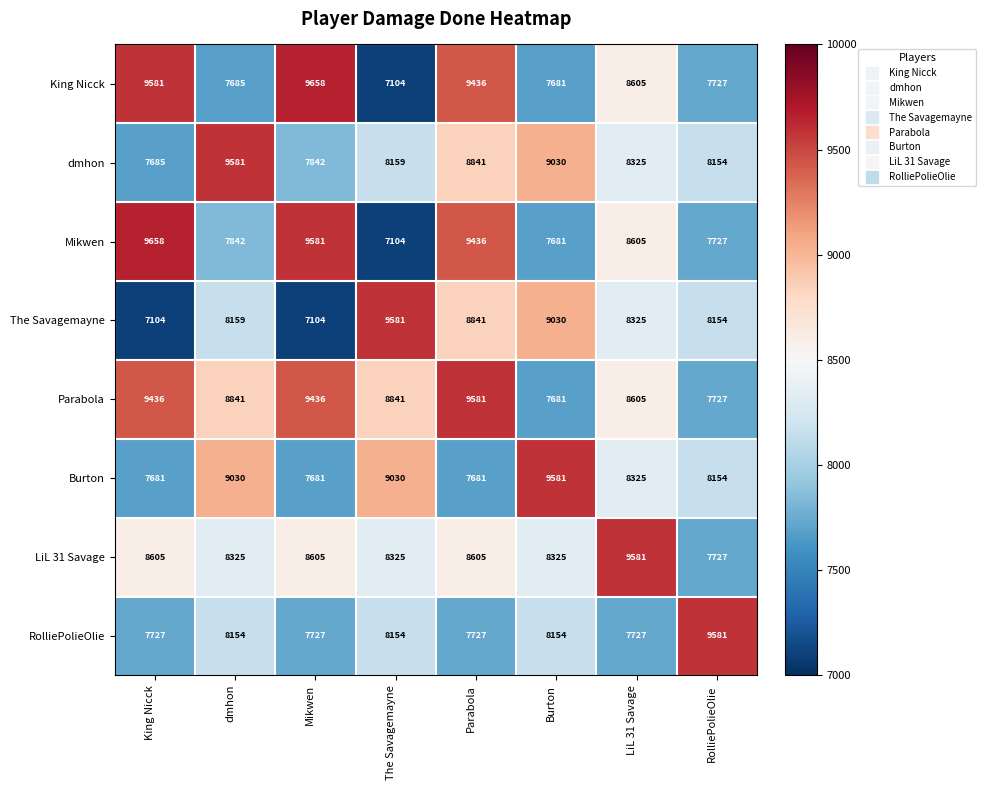

What value does the dmhon series have at The Savagemayne, to the nearest 10?

8160